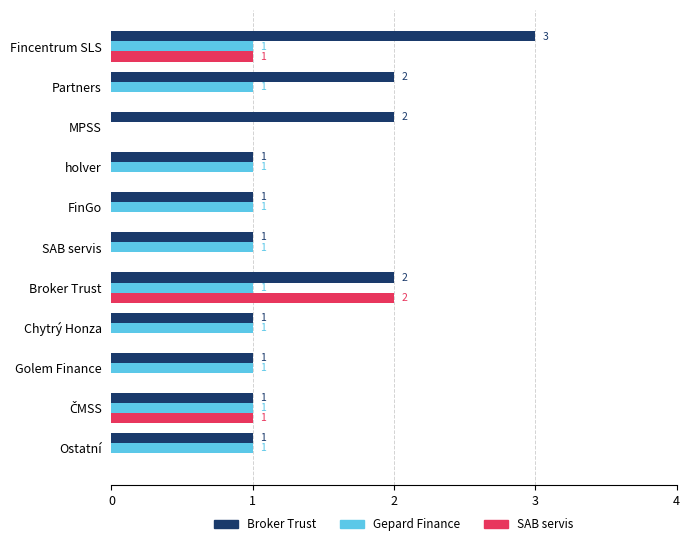

Which series has the largest total across all categories?

Broker Trust